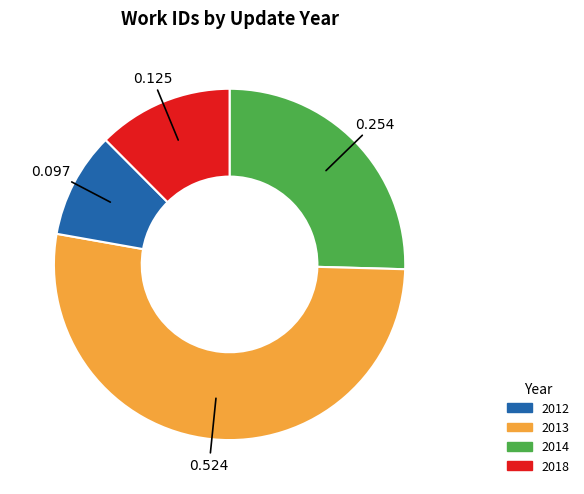

Count the number of slices in the pie.

4